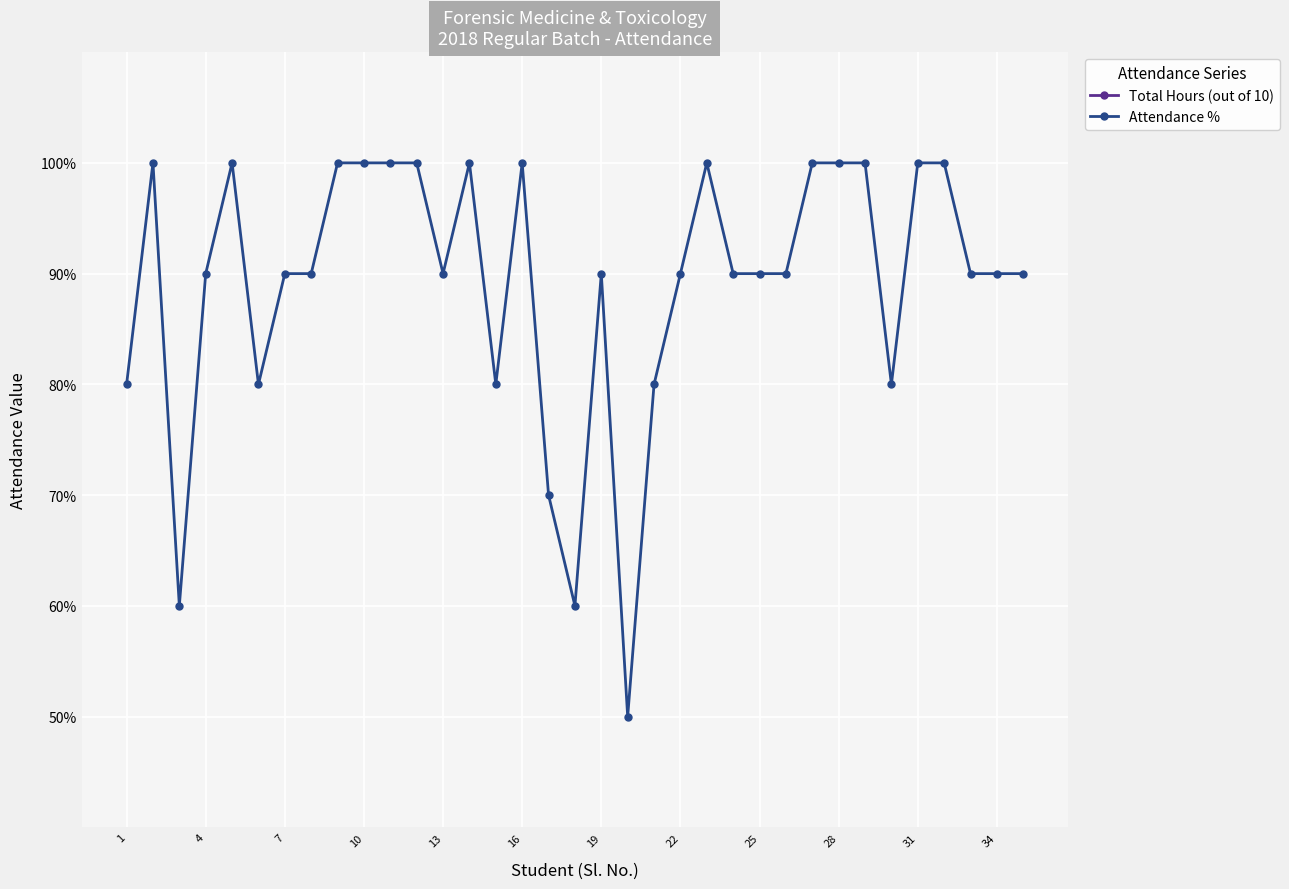

True or false: Attendance % has more than 2 interior local peaks.

True